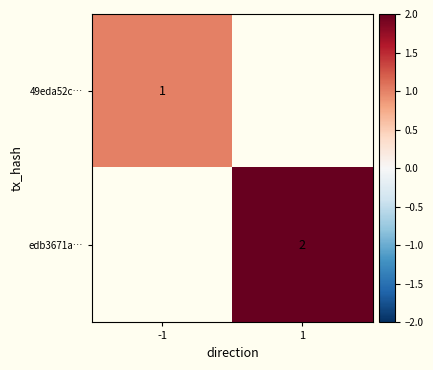

At how many categories does at least one series exceed 1?

1